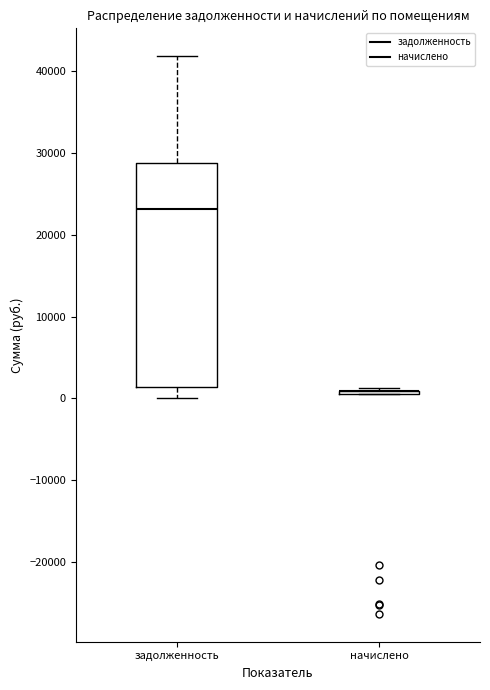

Reading left to right, read every box against the y-axis: the position of its median line, the range the box covers, and the ends of its whiskers. The values are not printed on the chart, so give them approximately, as read against the axis.

задолженность: median 23000, box 1000 to 29000, whiskers 0 to 42000
начислено: box collapsed to a line at 1000, whiskers 1000 to 1000